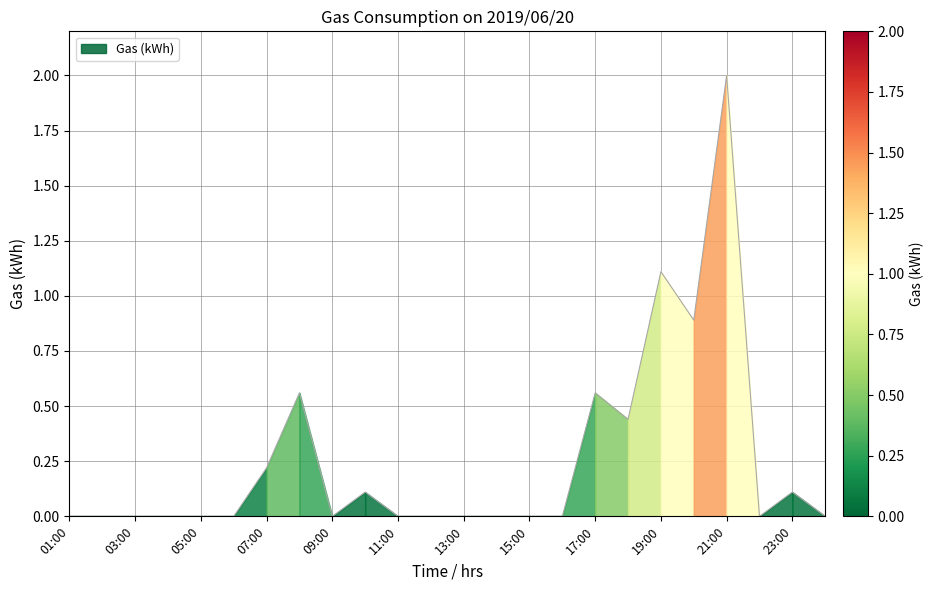

How many lines are shown in the chart?

1